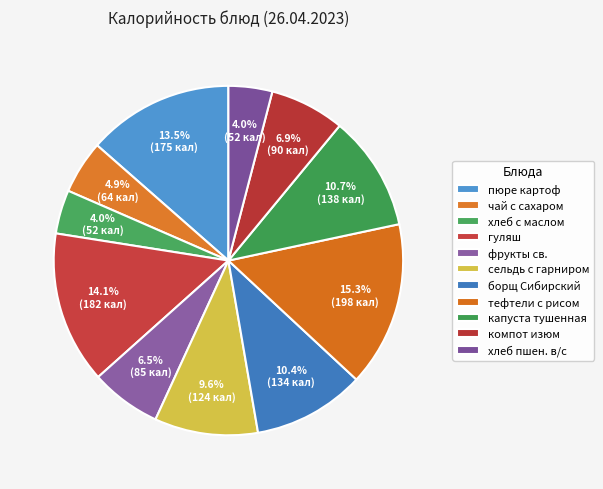

How many segments does this pie chart have?

11